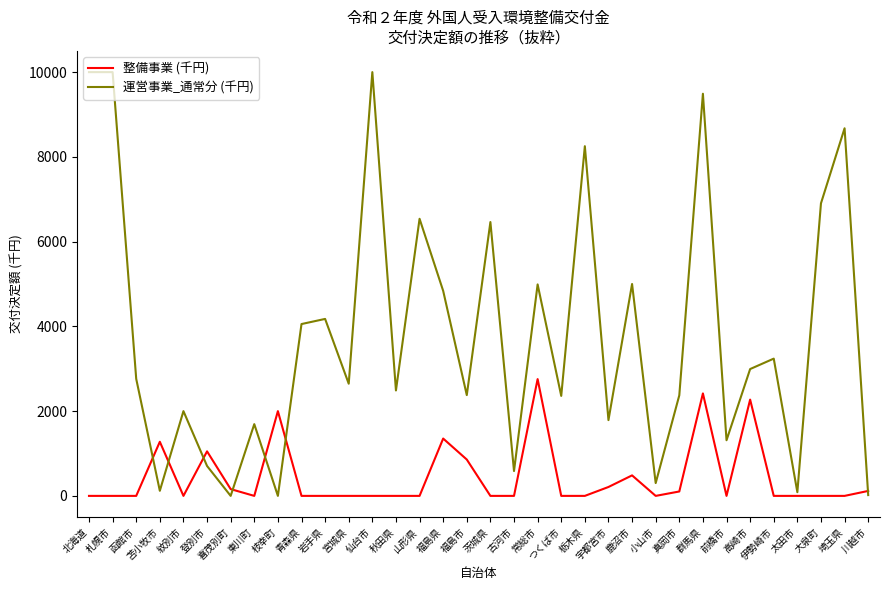

At how many categories does at least one series exceed 3677?

14